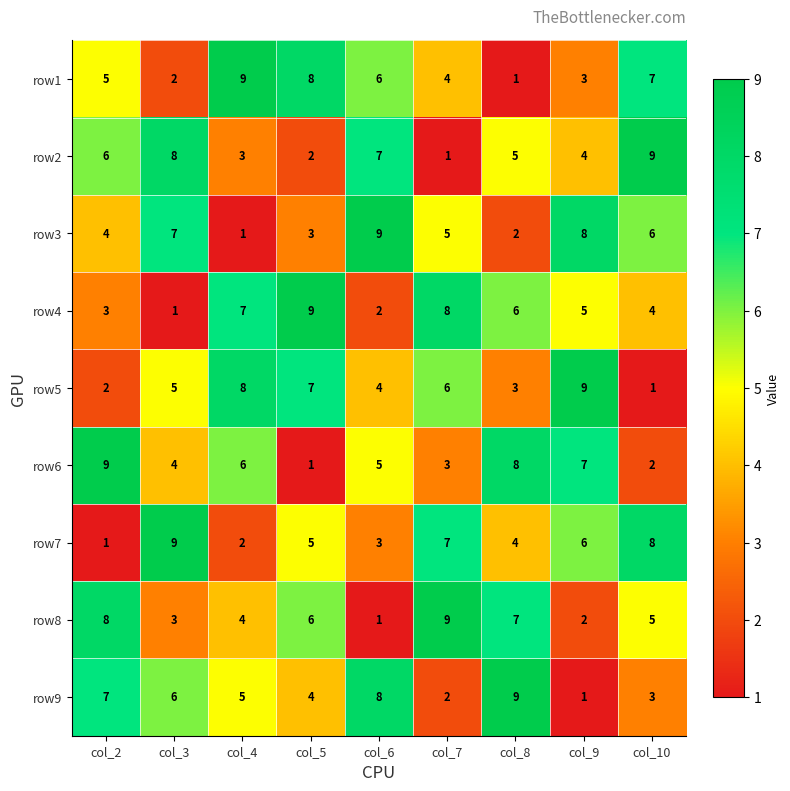

At which label does row3 first exceed 5?

col_3